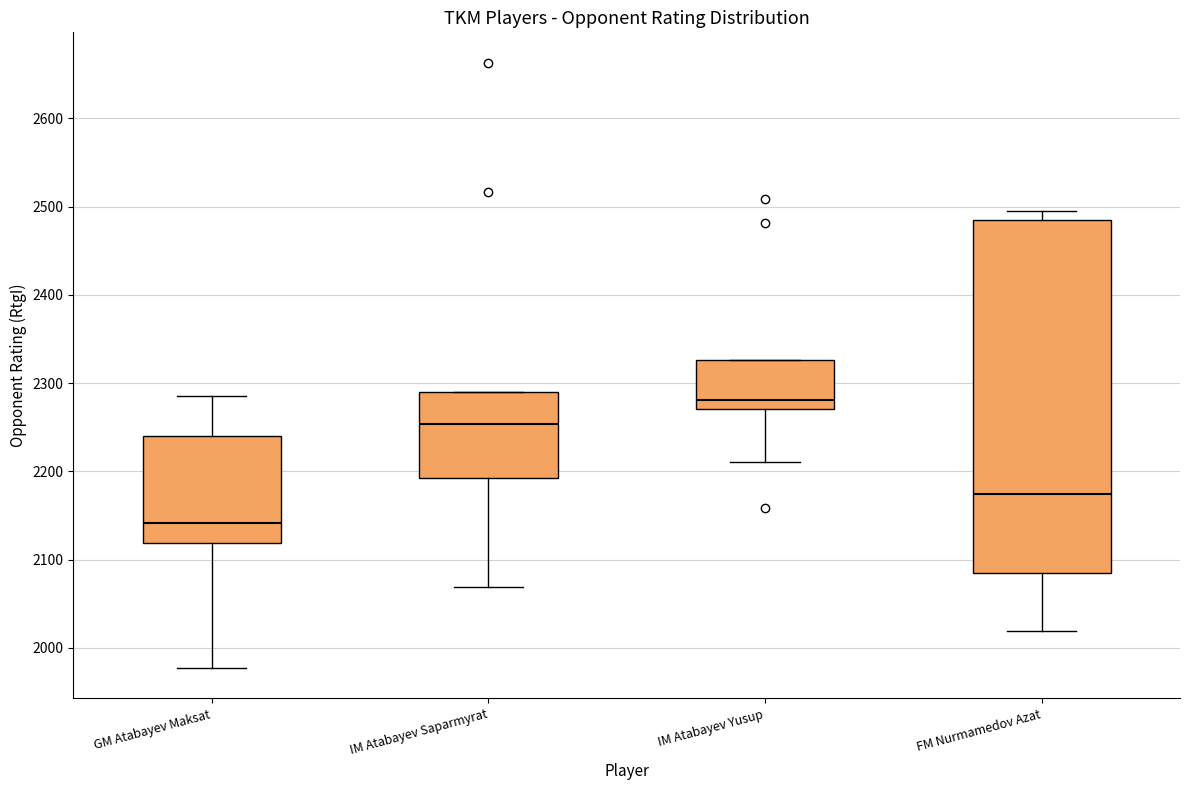

Reading left to right, transcribe this box plot: for each box, give where its median line is, the range the box spans, and where its two whiskers end, as read against the y-axis. The values are not printed on the chart, so give them approximately, as read against the axis.

GM Atabayev Maksat: median 2140, box 2120 to 2240, whiskers 1980 to 2290
IM Atabayev Saparmyrat: median 2250, box 2190 to 2290, whiskers 2070 to 2290
IM Atabayev Yusup: median 2280, box 2270 to 2330, whiskers 2210 to 2330
FM Nurmamedov Azat: median 2170, box 2090 to 2490, whiskers 2020 to 2500